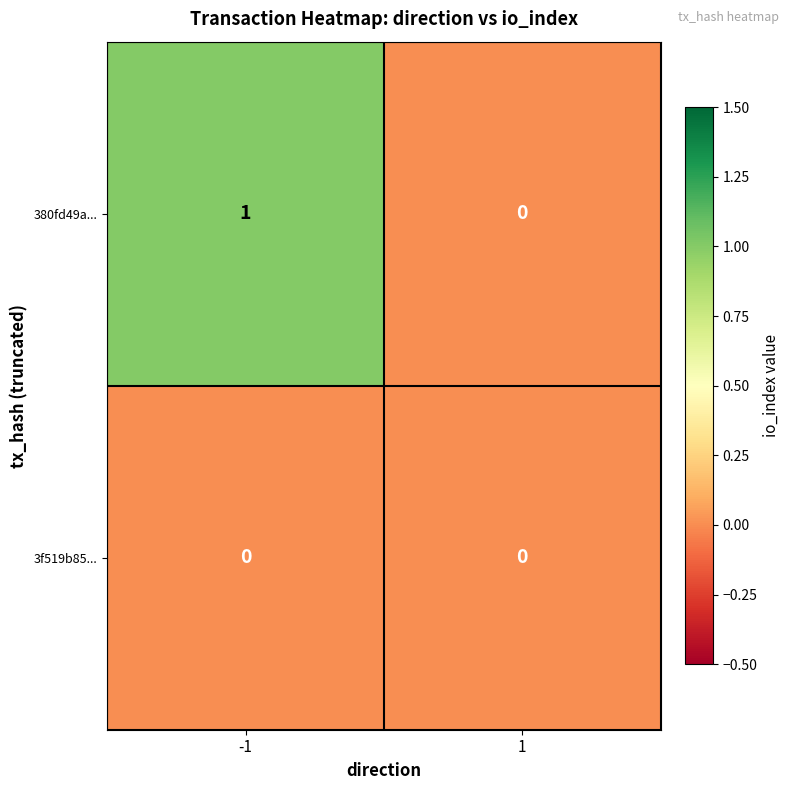

Is it true that 380fd49a... equals 0 at 1?

True